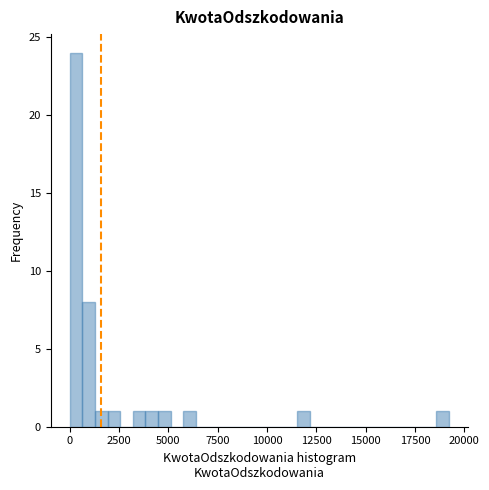

Read against the x-axis, roughly where is the centre of the tallest bar?

500